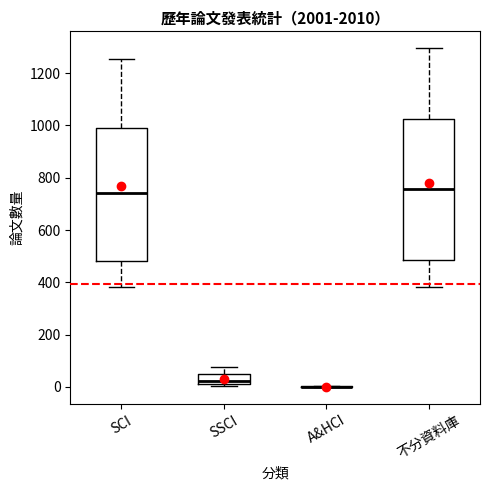

Reading left to right, transcribe this box plot: for each box, give where its median line is, the range the box spans, and where its two whiskers end, as read against the y-axis. The values are not printed on the chart, so give them approximately, as read against the axis.

SCI: median 740, box 480 to 980, whiskers 380 to 1260
SSCI: median 20 (just above the box's lower edge), box 20 to 60, whiskers 0 to 80
A&HCI: box collapsed to a line at 0, whiskers 0 to 0
不分資料庫: median 760, box 480 to 1020, whiskers 380 to 1300